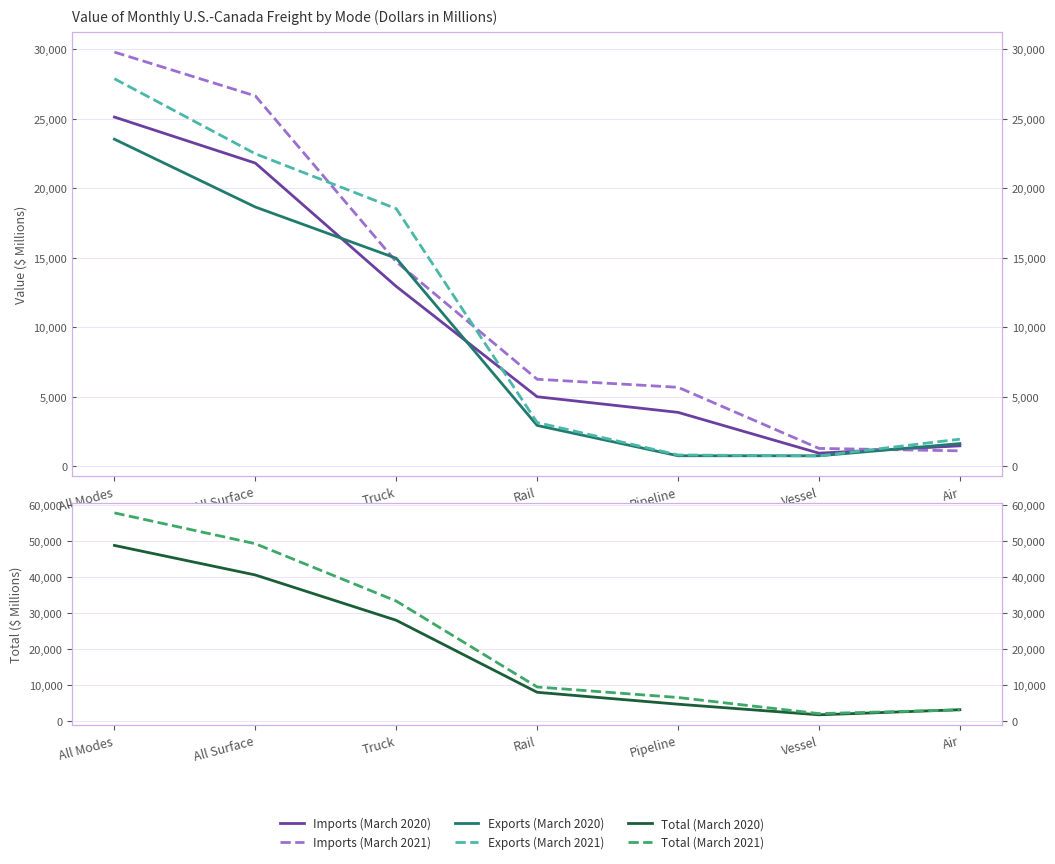

True or false: Exports (March 2020) and Total (March 2021) cross at least once.

False